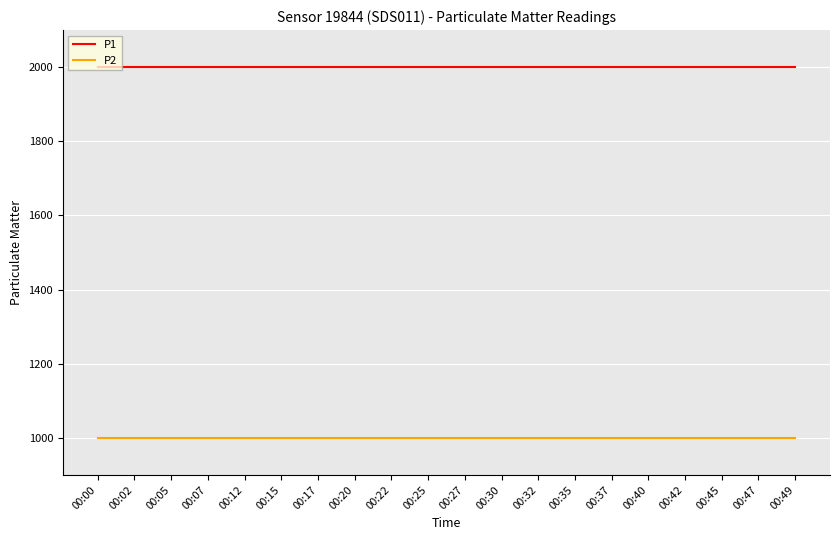

The value of P2 at 00:17 is 256.2. True or false?

False